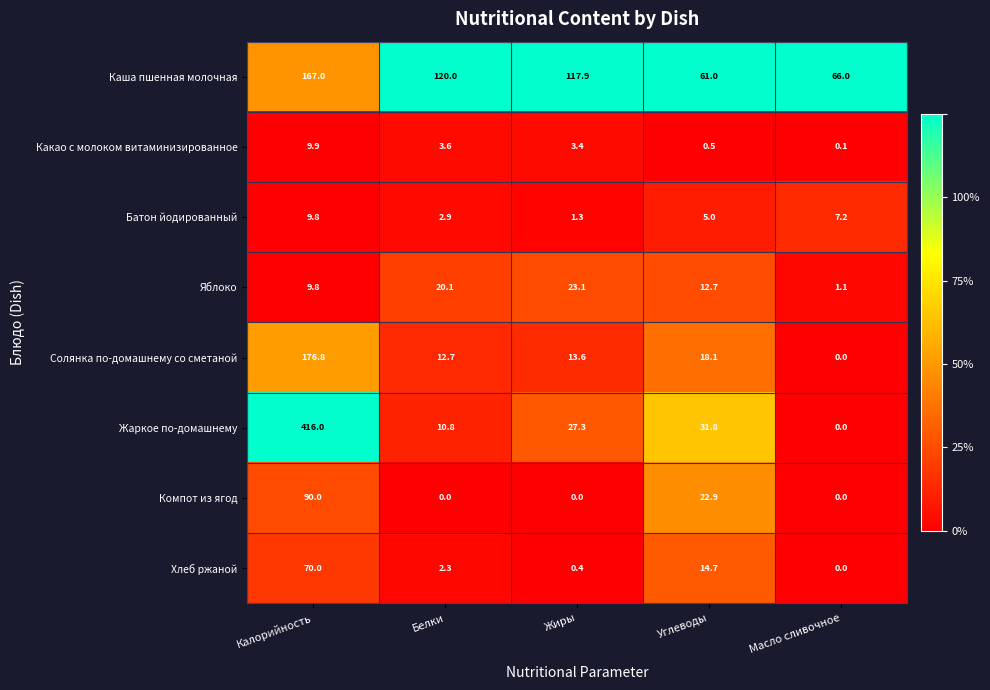

At which category is the sum across all series the highest?

Калорийность